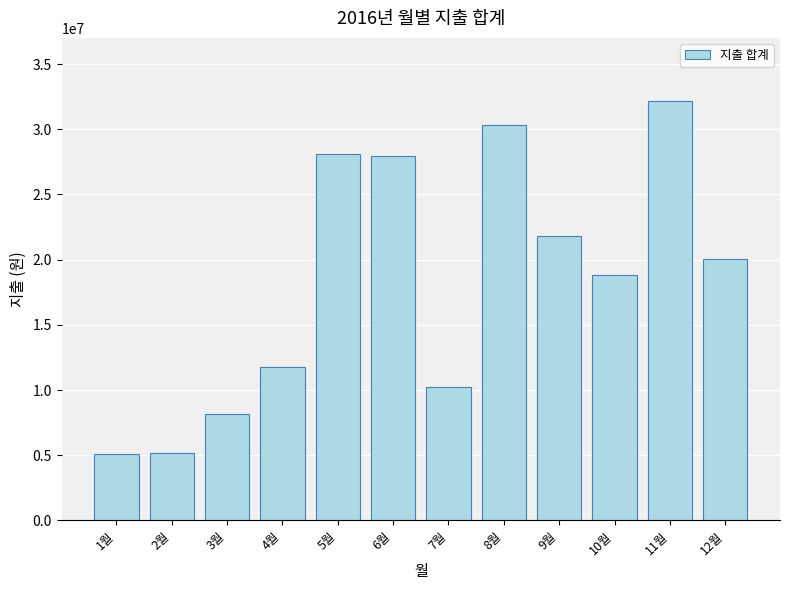

What is the ratio of the value at 6월 to the value at 10월?

1.5